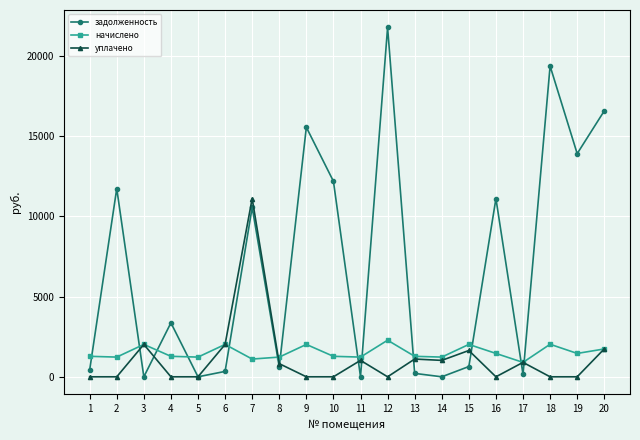

In начислено, how many points are higher than both neighbors (excluding endpoints)?

6